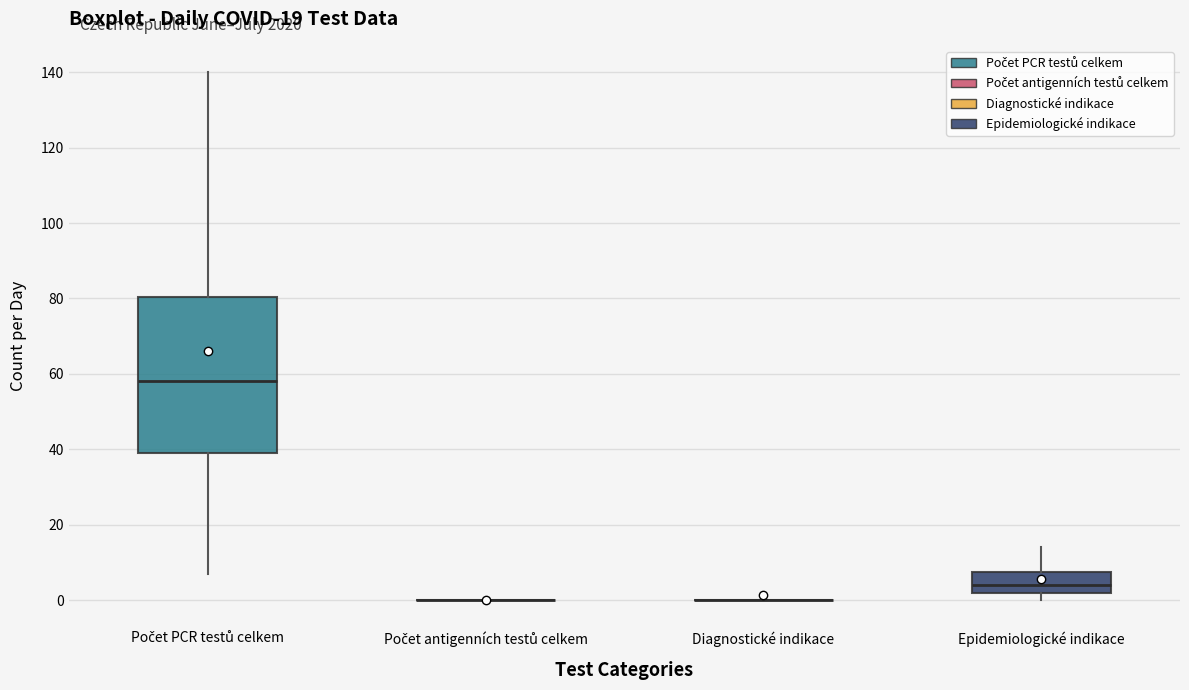

Reading left to right, transcribe this box plot: for each box, give where its median line is, the range the box spans, and where its two whiskers end, as read against the y-axis. The values are not printed on the chart, so give them approximately, as read against the axis.

Počet PCR testů celkem: median 58, box 40 to 80, whiskers 8 to 140
Počet antigenních testů celkem: box collapsed to a line at 0, whiskers 0 to 0
Diagnostické indikace: box collapsed to a line at 0, whiskers 0 to 0
Epidemiologické indikace: median 4, box 2 to 8, whiskers 0 to 14